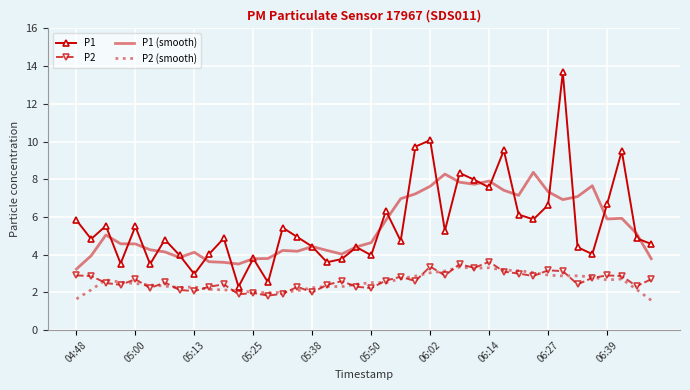

At how many categories does at least one series exceed 3?

40